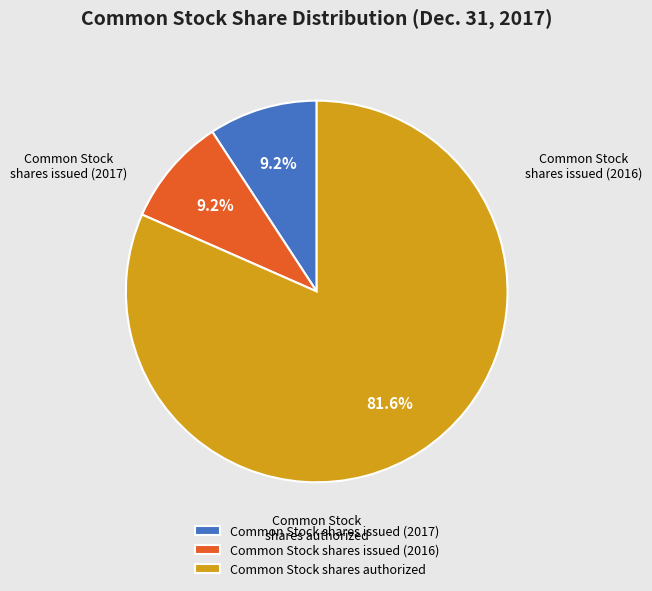

Does Common Stock shares authorized account for over 50% of the chart?

Yes